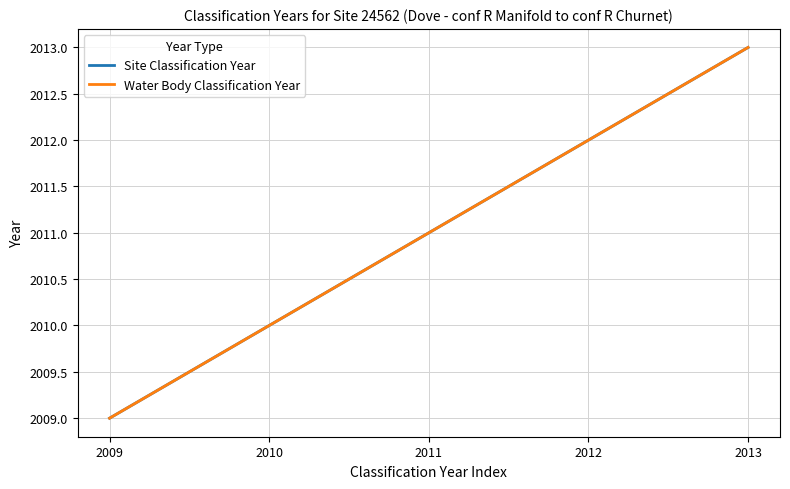

Is this an area chart (filled region under the line)?

No